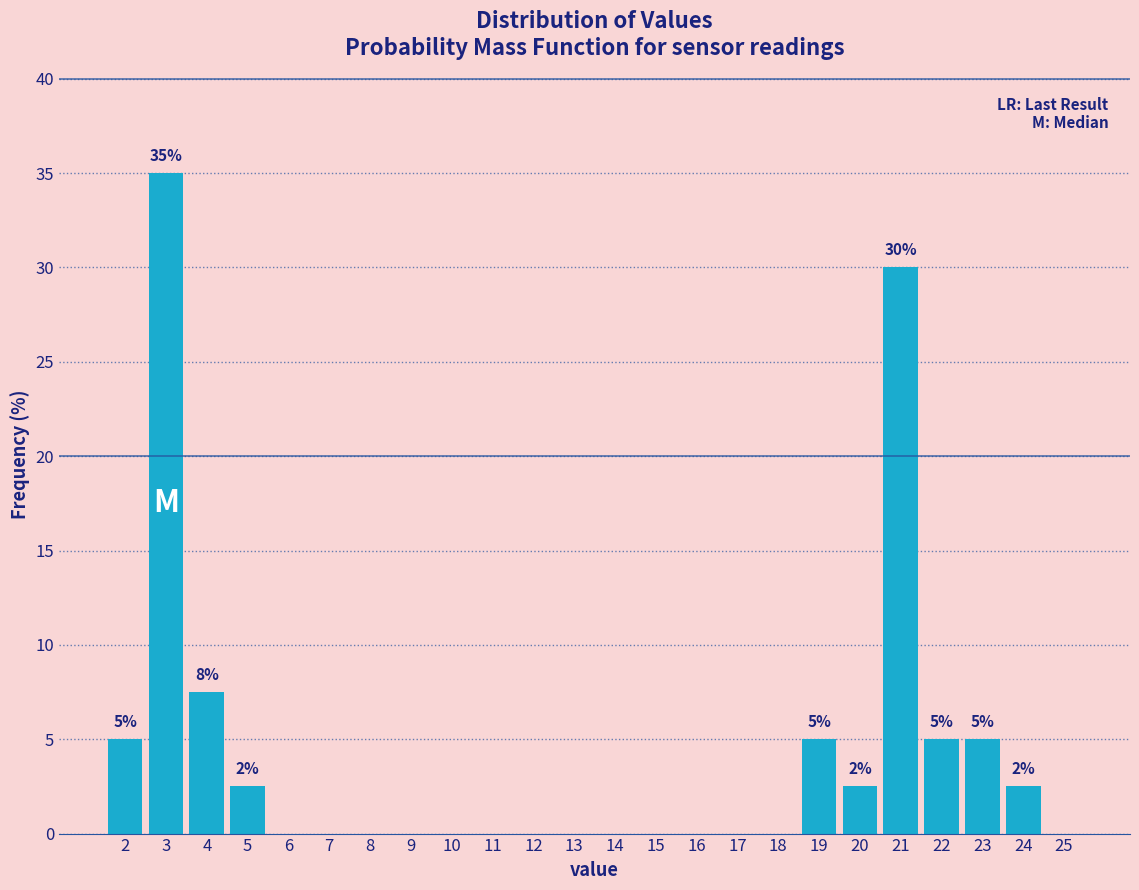

Reading left to right, extract all data points from this chart.

2=5.0	3=35.0	4=7.5	5=2.5	6=0.0	7=0.0	8=0.0	9=0.0	10=0.0	11=0.0	12=0.0	13=0.0	14=0.0	15=0.0	16=0.0	17=0.0	18=0.0	19=5.0	20=2.5	21=30.0	22=5.0	23=5.0	24=2.5	25=0.0